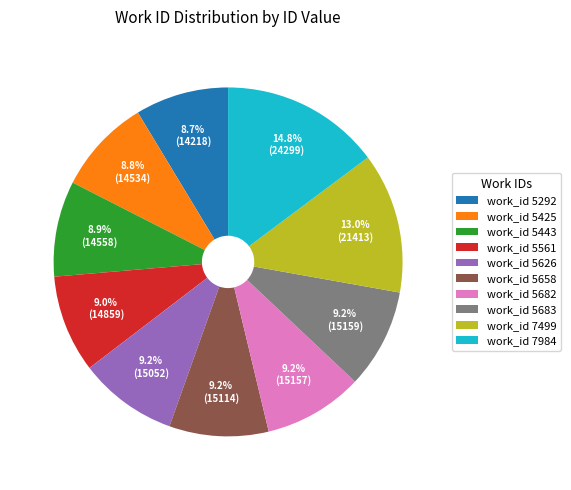

How many slices are in this pie chart?

10